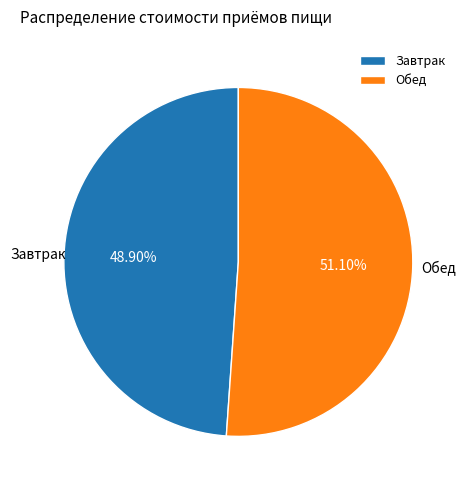

How many slices are in this pie chart?

2